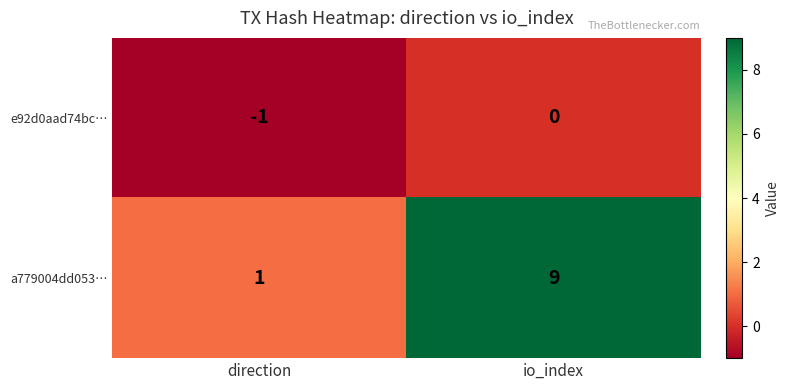

Is it true that e92d0aad74bc… equals -2 at direction?

False